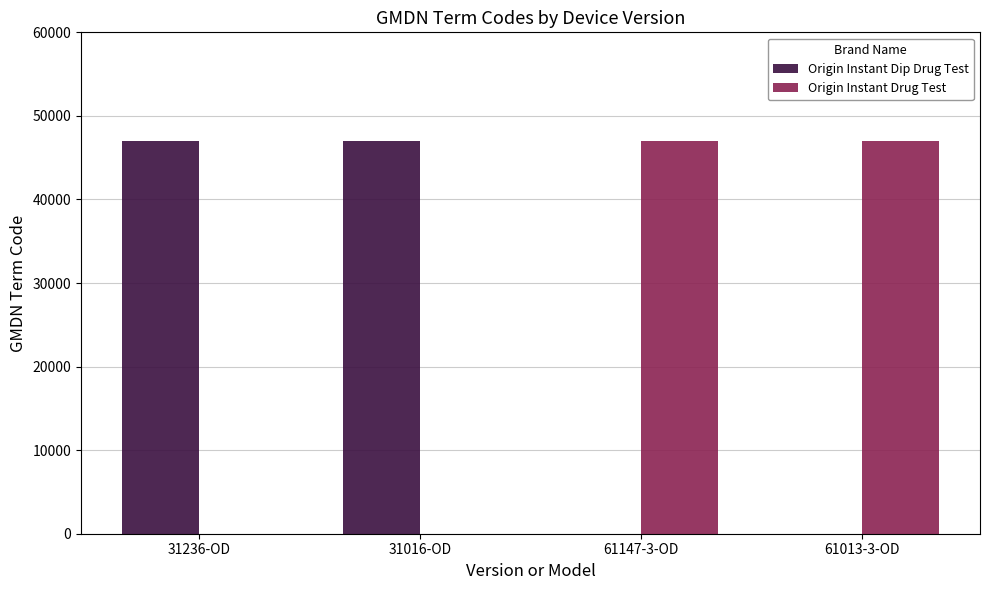

What is the total value across all series at 31236-OD?

46994